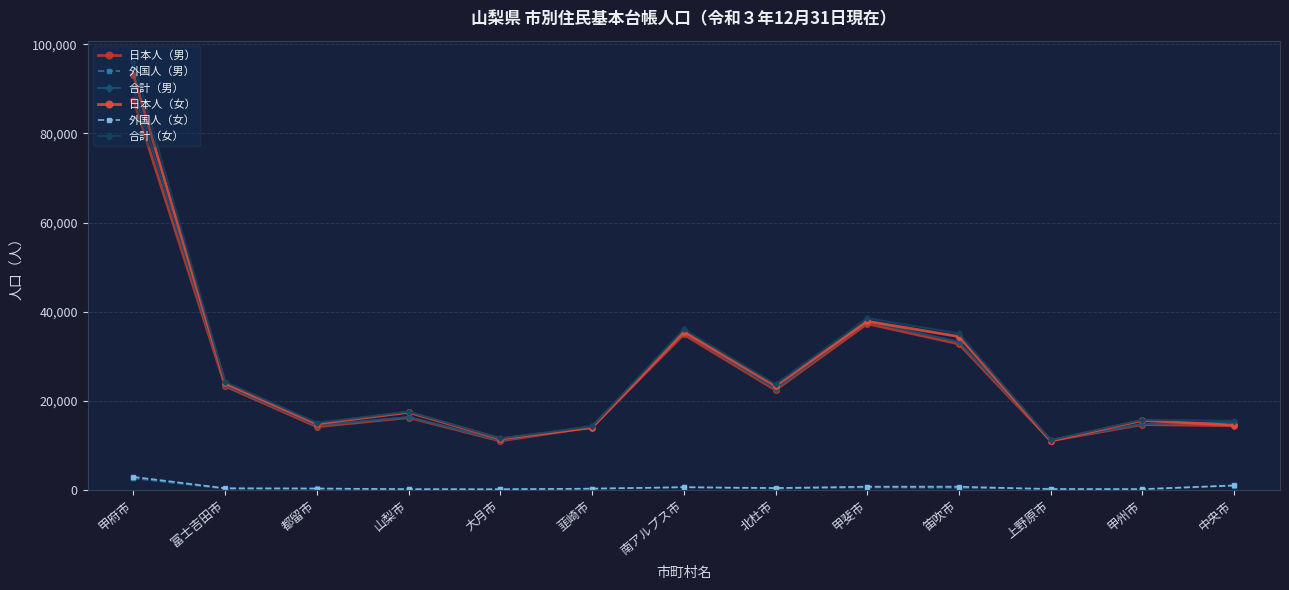

Is this an area chart (filled region under the line)?

No